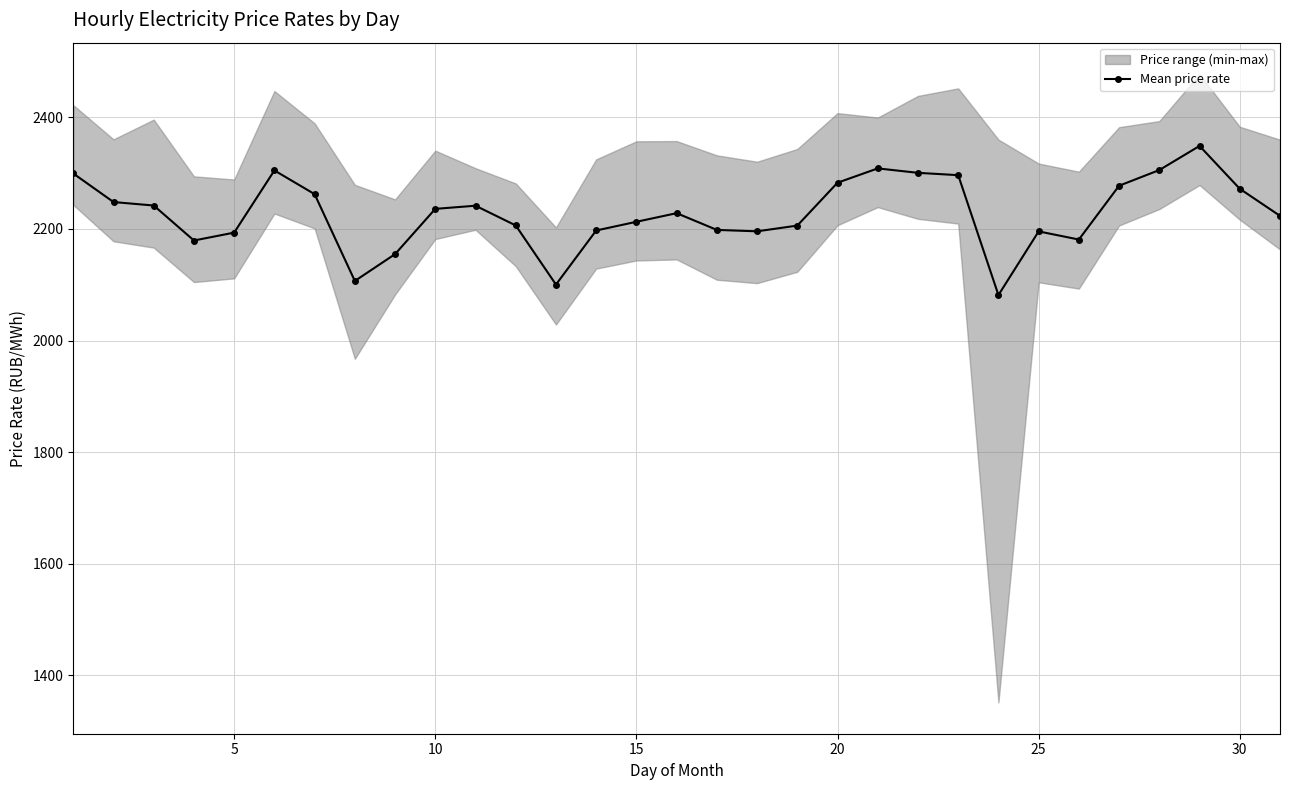

How many values are below 2228?

15